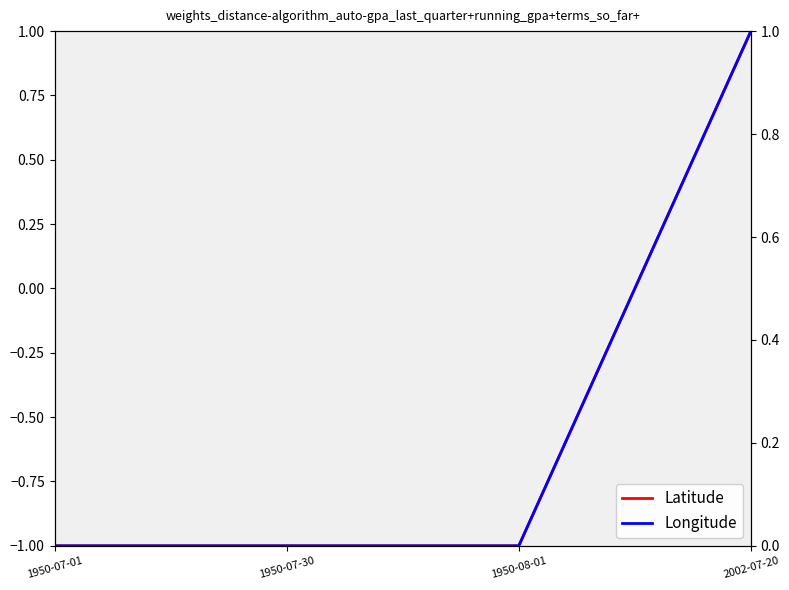

Where is Longitude nearest to the value 0?

1950-07-01